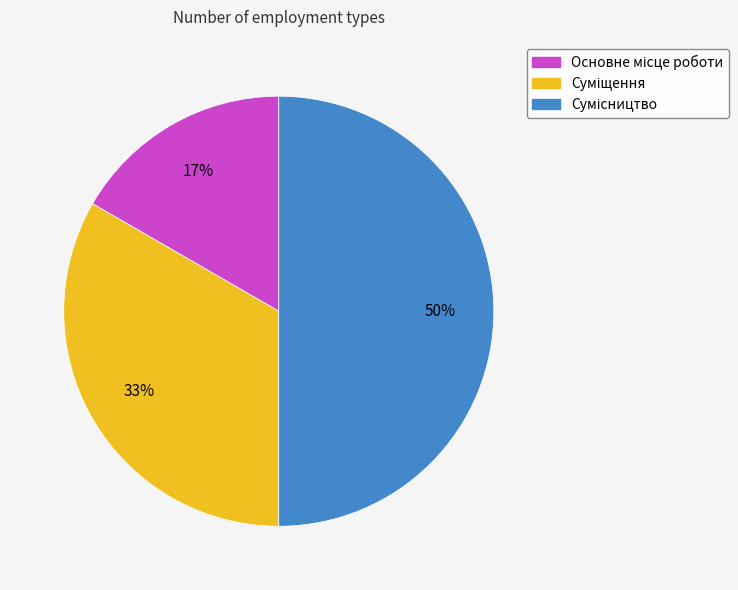

To the nearest percent, what is the average slice percentage?

33%